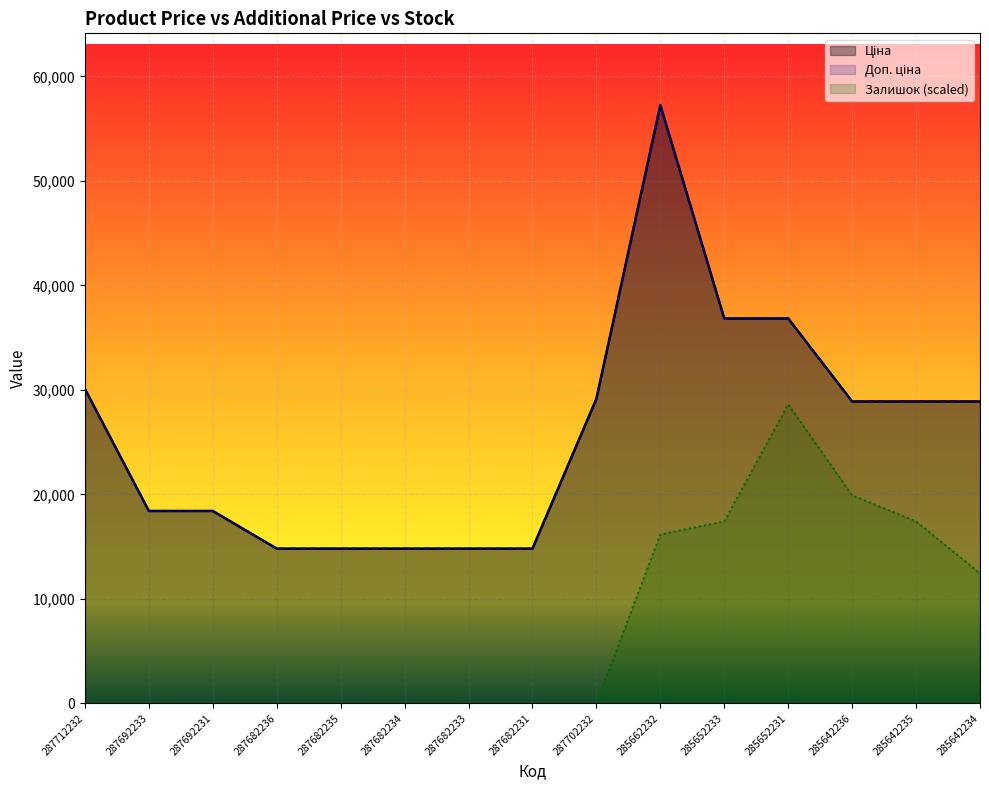

What is the spread (max minus min) of values at 285652231?

8212.7